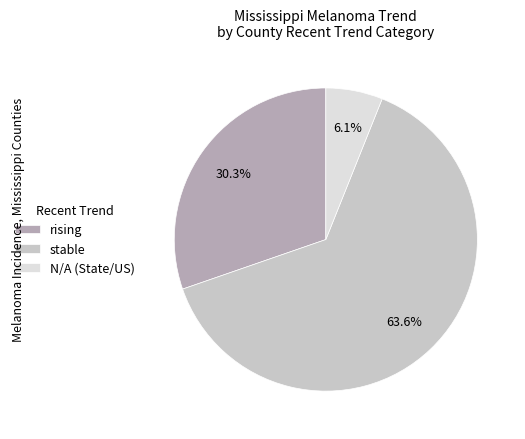

How many segments does this pie chart have?

3